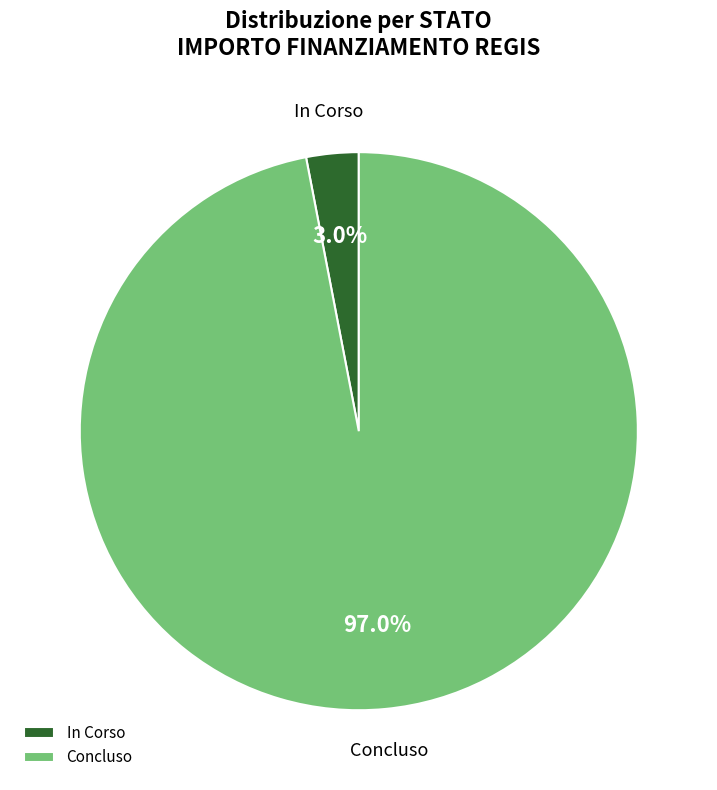

To the nearest percent, what is the difference between the largest and smallest slice percentages?

94%